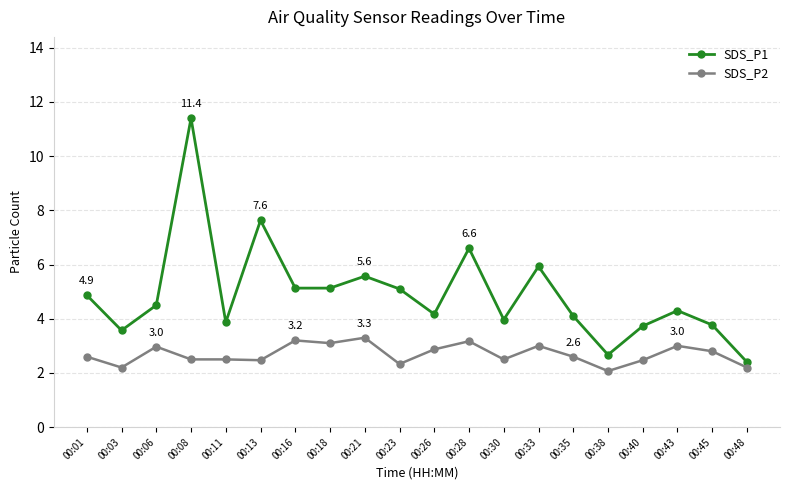

Is the value of SDS_P1 at 00:13 greater than the value of SDS_P2 at 00:03?

Yes